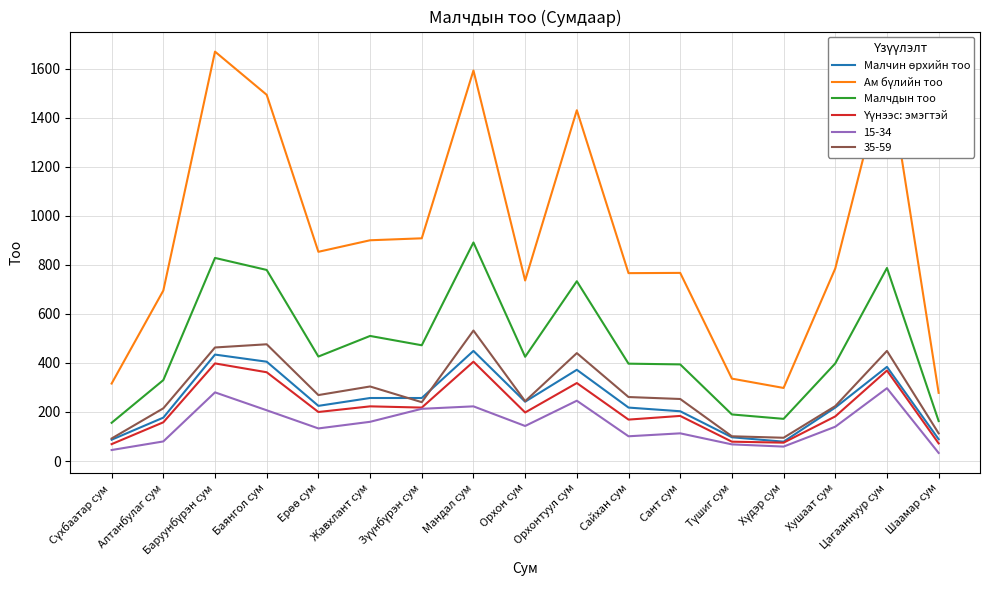

What is the greatest value displayed?

1669